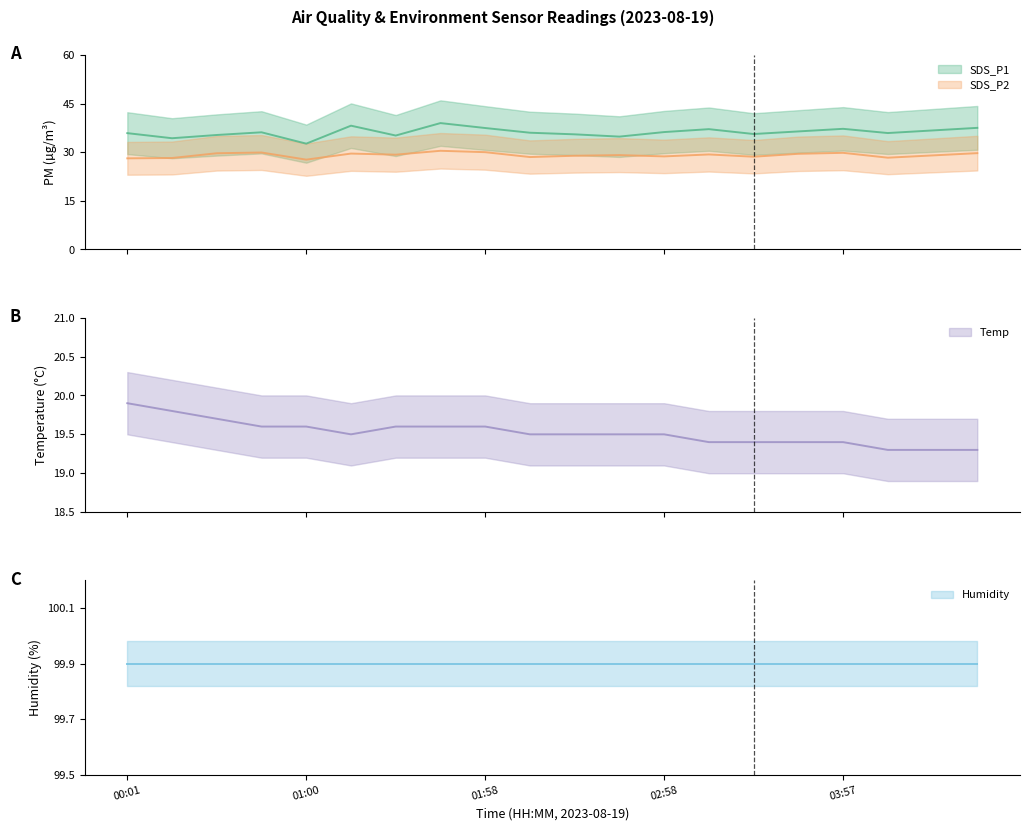

Is it true that Temp equals 34.2 at 01:00?

False